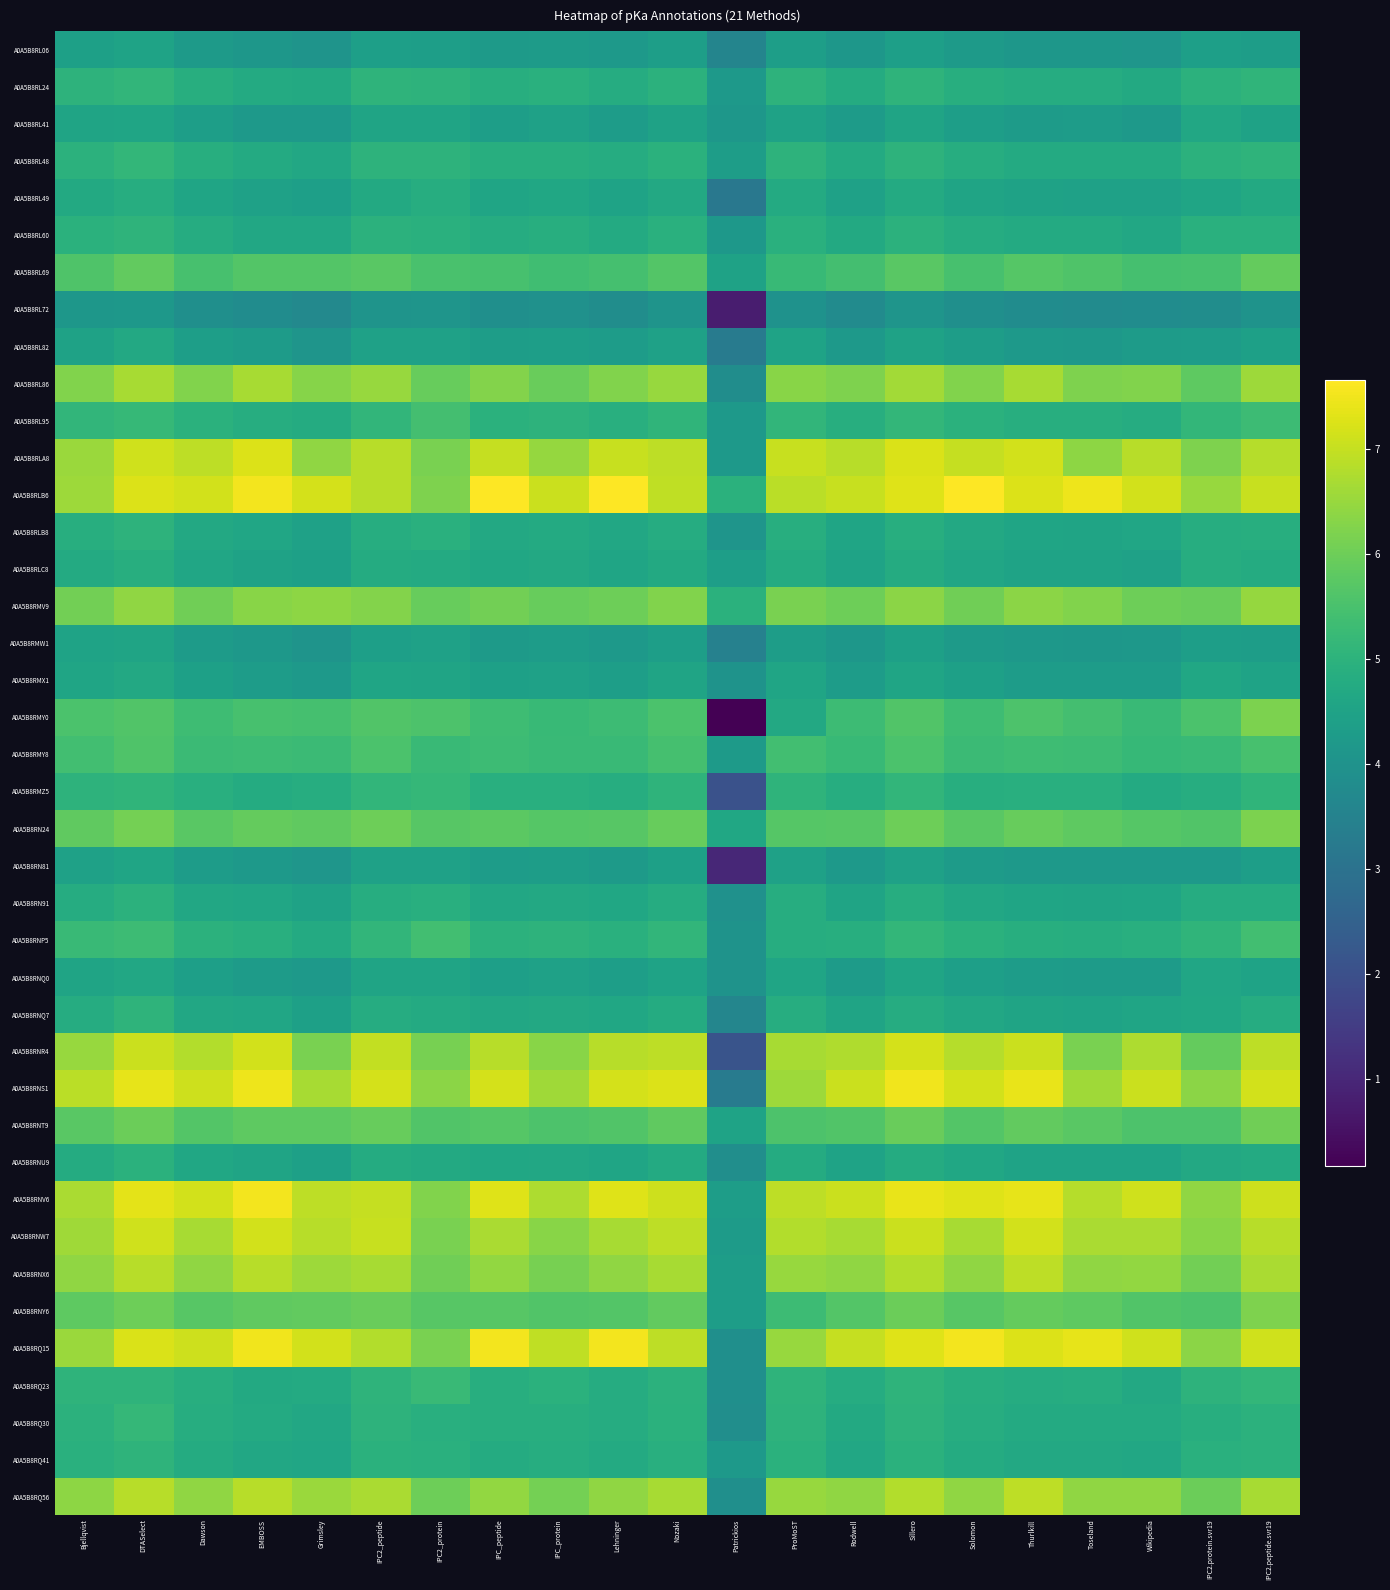

Reading left to right, what are all the values shown in this chart?

A0A5B8RL06: Bjellqvist=4.4	DTASelect=4.5	Dawson=4.2	EMBOSS=4.1	Grimsley=4.0	IPC2_peptide=4.4	IPC2_protein=4.4	IPC_peptide=4.2	IPC_protein=4.3	Lehninger=4.2	Nozaki=4.4	Patrickios=3.6	ProMoST=4.4	Rodwell=4.1	Sillero=4.4	Solomon=4.2	Thurlkill=4.1	Toseland=4.1	Wikipedia=4.1	IPC2.protein.svr19=4.4	IPC2.peptide.svr19=4.3
A0A5B8RL24: Bjellqvist=5.0	DTASelect=5.1	Dawson=4.9	EMBOSS=4.7	Grimsley=4.7	IPC2_peptide=5.0	IPC2_protein=5.0	IPC_peptide=4.9	IPC_protein=4.9	Lehninger=4.8	Nozaki=5.0	Patrickios=4.2	ProMoST=5.0	Rodwell=4.8	Sillero=5.1	Solomon=4.9	Thurlkill=4.8	Toseland=4.8	Wikipedia=4.7	IPC2.protein.svr19=5.0	IPC2.peptide.svr19=5.1
A0A5B8RL41: Bjellqvist=4.5	DTASelect=4.6	Dawson=4.4	EMBOSS=4.2	Grimsley=4.2	IPC2_peptide=4.5	IPC2_protein=4.5	IPC_peptide=4.4	IPC_protein=4.5	Lehninger=4.3	Nozaki=4.5	Patrickios=4.1	ProMoST=4.5	Rodwell=4.3	Sillero=4.5	Solomon=4.4	Thurlkill=4.3	Toseland=4.3	Wikipedia=4.2	IPC2.protein.svr19=4.7	IPC2.peptide.svr19=4.5
A0A5B8RL48: Bjellqvist=5.0	DTASelect=5.1	Dawson=4.9	EMBOSS=4.8	Grimsley=4.7	IPC2_peptide=5.0	IPC2_protein=5.0	IPC_peptide=4.9	IPC_protein=4.9	Lehninger=4.8	Nozaki=5.0	Patrickios=4.3	ProMoST=5.0	Rodwell=4.7	Sillero=5.0	Solomon=4.8	Thurlkill=4.8	Toseland=4.7	Wikipedia=4.7	IPC2.protein.svr19=5.0	IPC2.peptide.svr19=5.0
A0A5B8RL49: Bjellqvist=4.7	DTASelect=4.8	Dawson=4.6	EMBOSS=4.5	Grimsley=4.4	IPC2_peptide=4.7	IPC2_protein=4.8	IPC_peptide=4.6	IPC_protein=4.6	Lehninger=4.5	Nozaki=4.7	Patrickios=3.2	ProMoST=4.7	Rodwell=4.5	Sillero=4.7	Solomon=4.6	Thurlkill=4.5	Toseland=4.5	Wikipedia=4.4	IPC2.protein.svr19=4.6	IPC2.peptide.svr19=4.7
A0A5B8RL60: Bjellqvist=5.0	DTASelect=5.0	Dawson=4.8	EMBOSS=4.7	Grimsley=4.7	IPC2_peptide=5.0	IPC2_protein=4.9	IPC_peptide=4.8	IPC_protein=4.9	Lehninger=4.8	Nozaki=4.9	Patrickios=4.2	ProMoST=4.9	Rodwell=4.7	Sillero=5.0	Solomon=4.8	Thurlkill=4.7	Toseland=4.8	Wikipedia=4.6	IPC2.protein.svr19=4.9	IPC2.peptide.svr19=4.9
A0A5B8RL69: Bjellqvist=5.6	DTASelect=5.9	Dawson=5.5	EMBOSS=5.7	Grimsley=5.7	IPC2_peptide=5.8	IPC2_protein=5.5	IPC_peptide=5.5	IPC_protein=5.4	Lehninger=5.4	Nozaki=5.7	Patrickios=4.5	ProMoST=5.2	Rodwell=5.4	Sillero=5.8	Solomon=5.5	Thurlkill=5.7	Toseland=5.6	Wikipedia=5.4	IPC2.protein.svr19=5.5	IPC2.peptide.svr19=5.9
A0A5B8RL72: Bjellqvist=4.1	DTASelect=4.2	Dawson=3.9	EMBOSS=3.8	Grimsley=3.7	IPC2_peptide=4.0	IPC2_protein=4.1	IPC_peptide=3.9	IPC_protein=3.9	Lehninger=3.8	Nozaki=4.0	Patrickios=0.8	ProMoST=4.0	Rodwell=3.8	Sillero=4.1	Solomon=3.9	Thurlkill=3.8	Toseland=3.8	Wikipedia=3.8	IPC2.protein.svr19=3.8	IPC2.peptide.svr19=4.0
A0A5B8RL82: Bjellqvist=4.5	DTASelect=4.7	Dawson=4.4	EMBOSS=4.3	Grimsley=4.1	IPC2_peptide=4.5	IPC2_protein=4.4	IPC_peptide=4.3	IPC_protein=4.4	Lehninger=4.3	Nozaki=4.5	Patrickios=3.3	ProMoST=4.5	Rodwell=4.2	Sillero=4.5	Solomon=4.3	Thurlkill=4.2	Toseland=4.2	Wikipedia=4.3	IPC2.protein.svr19=4.3	IPC2.peptide.svr19=4.4
A0A5B8RL86: Bjellqvist=6.2	DTASelect=6.7	Dawson=6.2	EMBOSS=6.7	Grimsley=6.3	IPC2_peptide=6.5	IPC2_protein=5.9	IPC_peptide=6.3	IPC_protein=6.0	Lehninger=6.2	Nozaki=6.5	Patrickios=3.8	ProMoST=6.3	Rodwell=6.2	Sillero=6.6	Solomon=6.2	Thurlkill=6.7	Toseland=6.2	Wikipedia=6.2	IPC2.protein.svr19=5.8	IPC2.peptide.svr19=6.6
A0A5B8RL95: Bjellqvist=5.1	DTASelect=5.2	Dawson=5.0	EMBOSS=4.8	Grimsley=4.8	IPC2_peptide=5.1	IPC2_protein=5.4	IPC_peptide=5.0	IPC_protein=5.0	Lehninger=4.9	Nozaki=5.1	Patrickios=4.2	ProMoST=5.1	Rodwell=4.9	Sillero=5.1	Solomon=4.9	Thurlkill=4.9	Toseland=4.9	Wikipedia=4.8	IPC2.protein.svr19=5.1	IPC2.peptide.svr19=5.3
A0A5B8RLA8: Bjellqvist=6.5	DTASelect=7.1	Dawson=6.9	EMBOSS=7.2	Grimsley=6.4	IPC2_peptide=6.9	IPC2_protein=6.1	IPC_peptide=7.0	IPC_protein=6.5	Lehninger=7.0	Nozaki=6.9	Patrickios=4.2	ProMoST=7.0	Rodwell=6.9	Sillero=7.2	Solomon=7.0	Thurlkill=7.1	Toseland=6.4	Wikipedia=6.9	IPC2.protein.svr19=6.2	IPC2.peptide.svr19=6.8
A0A5B8RLB6: Bjellqvist=6.6	DTASelect=7.3	Dawson=7.1	EMBOSS=7.5	Grimsley=7.2	IPC2_peptide=6.9	IPC2_protein=6.2	IPC_peptide=7.7	IPC_protein=7.0	Lehninger=7.7	Nozaki=6.9	Patrickios=4.9	ProMoST=6.9	Rodwell=7.0	Sillero=7.3	Solomon=7.7	Thurlkill=7.3	Toseland=7.5	Wikipedia=7.1	IPC2.protein.svr19=6.5	IPC2.peptide.svr19=7.0
A0A5B8RLB8: Bjellqvist=4.9	DTASelect=5.0	Dawson=4.7	EMBOSS=4.6	Grimsley=4.5	IPC2_peptide=4.8	IPC2_protein=4.9	IPC_peptide=4.7	IPC_protein=4.7	Lehninger=4.6	Nozaki=4.8	Patrickios=4.1	ProMoST=4.9	Rodwell=4.6	Sillero=4.9	Solomon=4.7	Thurlkill=4.6	Toseland=4.6	Wikipedia=4.6	IPC2.protein.svr19=4.8	IPC2.peptide.svr19=4.9
A0A5B8RLC8: Bjellqvist=4.8	DTASelect=4.9	Dawson=4.6	EMBOSS=4.5	Grimsley=4.4	IPC2_peptide=4.8	IPC2_protein=4.7	IPC_peptide=4.6	IPC_protein=4.7	Lehninger=4.6	Nozaki=4.7	Patrickios=4.4	ProMoST=4.8	Rodwell=4.5	Sillero=4.8	Solomon=4.6	Thurlkill=4.5	Toseland=4.5	Wikipedia=4.5	IPC2.protein.svr19=4.8	IPC2.peptide.svr19=4.8
A0A5B8RMV9: Bjellqvist=6.1	DTASelect=6.4	Dawson=6.0	EMBOSS=6.3	Grimsley=6.4	IPC2_peptide=6.3	IPC2_protein=5.9	IPC_peptide=6.1	IPC_protein=5.9	Lehninger=6.0	Nozaki=6.2	Patrickios=5.0	ProMoST=6.2	Rodwell=6.0	Sillero=6.4	Solomon=6.0	Thurlkill=6.4	Toseland=6.2	Wikipedia=6.0	IPC2.protein.svr19=5.9	IPC2.peptide.svr19=6.5
A0A5B8RMW1: Bjellqvist=4.5	DTASelect=4.5	Dawson=4.3	EMBOSS=4.2	Grimsley=4.0	IPC2_peptide=4.4	IPC2_protein=4.5	IPC_peptide=4.3	IPC_protein=4.3	Lehninger=4.2	Nozaki=4.4	Patrickios=3.5	ProMoST=4.3	Rodwell=4.1	Sillero=4.4	Solomon=4.3	Thurlkill=4.2	Toseland=4.1	Wikipedia=4.2	IPC2.protein.svr19=4.4	IPC2.peptide.svr19=4.4
A0A5B8RMX1: Bjellqvist=4.6	DTASelect=4.7	Dawson=4.4	EMBOSS=4.3	Grimsley=4.2	IPC2_peptide=4.6	IPC2_protein=4.6	IPC_peptide=4.4	IPC_protein=4.5	Lehninger=4.4	Nozaki=4.5	Patrickios=4.0	ProMoST=4.6	Rodwell=4.3	Sillero=4.6	Solomon=4.4	Thurlkill=4.3	Toseland=4.3	Wikipedia=4.3	IPC2.protein.svr19=4.6	IPC2.peptide.svr19=4.5
A0A5B8RMY0: Bjellqvist=5.5	DTASelect=5.6	Dawson=5.3	EMBOSS=5.5	Grimsley=5.4	IPC2_peptide=5.6	IPC2_protein=5.6	IPC_peptide=5.3	IPC_protein=5.2	Lehninger=5.3	Nozaki=5.5	Patrickios=0.2	ProMoST=4.7	Rodwell=5.3	Sillero=5.6	Solomon=5.3	Thurlkill=5.6	Toseland=5.4	Wikipedia=5.3	IPC2.protein.svr19=5.5	IPC2.peptide.svr19=6.2
A0A5B8RMY8: Bjellqvist=5.4	DTASelect=5.6	Dawson=5.3	EMBOSS=5.3	Grimsley=5.3	IPC2_peptide=5.5	IPC2_protein=5.2	IPC_peptide=5.3	IPC_protein=5.2	Lehninger=5.2	Nozaki=5.4	Patrickios=4.3	ProMoST=5.4	Rodwell=5.2	Sillero=5.5	Solomon=5.3	Thurlkill=5.3	Toseland=5.3	Wikipedia=5.2	IPC2.protein.svr19=5.3	IPC2.peptide.svr19=5.5
A0A5B8RMZ5: Bjellqvist=5.0	DTASelect=5.1	Dawson=4.9	EMBOSS=4.8	Grimsley=4.8	IPC2_peptide=5.1	IPC2_protein=5.2	IPC_peptide=4.9	IPC_protein=4.9	Lehninger=4.8	Nozaki=5.0	Patrickios=2.1	ProMoST=5.0	Rodwell=4.8	Sillero=5.1	Solomon=4.9	Thurlkill=4.9	Toseland=4.9	Wikipedia=4.7	IPC2.protein.svr19=4.8	IPC2.peptide.svr19=5.1
A0A5B8RN24: Bjellqvist=5.8	DTASelect=6.1	Dawson=5.8	EMBOSS=5.9	Grimsley=5.8	IPC2_peptide=6.0	IPC2_protein=5.7	IPC_peptide=5.8	IPC_protein=5.7	Lehninger=5.7	Nozaki=5.9	Patrickios=4.6	ProMoST=5.7	Rodwell=5.7	Sillero=6.0	Solomon=5.8	Thurlkill=5.9	Toseland=5.8	Wikipedia=5.7	IPC2.protein.svr19=5.6	IPC2.peptide.svr19=6.2
A0A5B8RN81: Bjellqvist=4.5	DTASelect=4.6	Dawson=4.3	EMBOSS=4.2	Grimsley=4.1	IPC2_peptide=4.4	IPC2_protein=4.5	IPC_peptide=4.3	IPC_protein=4.3	Lehninger=4.3	Nozaki=4.4	Patrickios=1.0	ProMoST=4.5	Rodwell=4.2	Sillero=4.5	Solomon=4.3	Thurlkill=4.2	Toseland=4.2	Wikipedia=4.2	IPC2.protein.svr19=4.2	IPC2.peptide.svr19=4.4
A0A5B8RN91: Bjellqvist=4.8	DTASelect=5.0	Dawson=4.7	EMBOSS=4.6	Grimsley=4.5	IPC2_peptide=4.8	IPC2_protein=4.9	IPC_peptide=4.7	IPC_protein=4.7	Lehninger=4.6	Nozaki=4.8	Patrickios=4.0	ProMoST=4.8	Rodwell=4.6	Sillero=4.8	Solomon=4.7	Thurlkill=4.6	Toseland=4.6	Wikipedia=4.6	IPC2.protein.svr19=4.8	IPC2.peptide.svr19=4.8
A0A5B8RNP5: Bjellqvist=5.2	DTASelect=5.3	Dawson=5.0	EMBOSS=4.9	Grimsley=4.7	IPC2_peptide=5.1	IPC2_protein=5.4	IPC_peptide=5.0	IPC_protein=5.0	Lehninger=4.9	Nozaki=5.1	Patrickios=4.0	ProMoST=4.8	Rodwell=4.9	Sillero=5.1	Solomon=5.0	Thurlkill=4.9	Toseland=4.8	Wikipedia=4.9	IPC2.protein.svr19=5.1	IPC2.peptide.svr19=5.4
A0A5B8RNQ0: Bjellqvist=4.6	DTASelect=4.7	Dawson=4.4	EMBOSS=4.3	Grimsley=4.2	IPC2_peptide=4.6	IPC2_protein=4.5	IPC_peptide=4.4	IPC_protein=4.5	Lehninger=4.4	Nozaki=4.5	Patrickios=4.0	ProMoST=4.6	Rodwell=4.3	Sillero=4.6	Solomon=4.4	Thurlkill=4.3	Toseland=4.3	Wikipedia=4.3	IPC2.protein.svr19=4.6	IPC2.peptide.svr19=4.5
A0A5B8RNQ7: Bjellqvist=4.8	DTASelect=5.0	Dawson=4.7	EMBOSS=4.6	Grimsley=4.4	IPC2_peptide=4.8	IPC2_protein=4.7	IPC_peptide=4.7	IPC_protein=4.7	Lehninger=4.6	Nozaki=4.8	Patrickios=3.6	ProMoST=4.8	Rodwell=4.5	Sillero=4.8	Solomon=4.7	Thurlkill=4.5	Toseland=4.5	Wikipedia=4.6	IPC2.protein.svr19=4.6	IPC2.peptide.svr19=4.8
A0A5B8RNR4: Bjellqvist=6.5	DTASelect=7.0	Dawson=6.8	EMBOSS=7.1	Grimsley=6.2	IPC2_peptide=7.0	IPC2_protein=6.1	IPC_peptide=6.9	IPC_protein=6.3	Lehninger=6.9	Nozaki=6.9	Patrickios=2.1	ProMoST=6.7	Rodwell=6.8	Sillero=7.2	Solomon=6.8	Thurlkill=7.1	Toseland=6.2	Wikipedia=6.7	IPC2.protein.svr19=5.9	IPC2.peptide.svr19=6.9
A0A5B8RNS1: Bjellqvist=6.9	DTASelect=7.4	Dawson=7.1	EMBOSS=7.5	Grimsley=6.7	IPC2_peptide=7.2	IPC2_protein=6.4	IPC_peptide=7.2	IPC_protein=6.6	Lehninger=7.2	Nozaki=7.3	Patrickios=3.3	ProMoST=6.5	Rodwell=7.1	Sillero=7.5	Solomon=7.1	Thurlkill=7.4	Toseland=6.6	Wikipedia=7.1	IPC2.protein.svr19=6.4	IPC2.peptide.svr19=7.1
A0A5B8RNT9: Bjellqvist=5.8	DTASelect=6.0	Dawson=5.7	EMBOSS=5.8	Grimsley=5.8	IPC2_peptide=5.9	IPC2_protein=5.6	IPC_peptide=5.7	IPC_protein=5.6	Lehninger=5.6	Nozaki=5.8	Patrickios=4.5	ProMoST=5.6	Rodwell=5.6	Sillero=5.9	Solomon=5.7	Thurlkill=5.9	Toseland=5.8	Wikipedia=5.6	IPC2.protein.svr19=5.6	IPC2.peptide.svr19=6.0
A0A5B8RNU9: Bjellqvist=4.8	DTASelect=4.9	Dawson=4.6	EMBOSS=4.5	Grimsley=4.4	IPC2_peptide=4.8	IPC2_protein=4.7	IPC_peptide=4.6	IPC_protein=4.7	Lehninger=4.6	Nozaki=4.7	Patrickios=3.9	ProMoST=4.8	Rodwell=4.5	Sillero=4.8	Solomon=4.6	Thurlkill=4.5	Toseland=4.5	Wikipedia=4.5	IPC2.protein.svr19=4.7	IPC2.peptide.svr19=4.8
A0A5B8RNV6: Bjellqvist=6.7	DTASelect=7.3	Dawson=7.1	EMBOSS=7.5	Grimsley=6.9	IPC2_peptide=7.0	IPC2_protein=6.2	IPC_peptide=7.3	IPC_protein=6.8	Lehninger=7.3	Nozaki=7.1	Patrickios=4.3	ProMoST=6.9	Rodwell=7.1	Sillero=7.4	Solomon=7.3	Thurlkill=7.4	Toseland=6.8	Wikipedia=7.1	IPC2.protein.svr19=6.4	IPC2.peptide.svr19=7.1
A0A5B8RNW7: Bjellqvist=6.6	DTASelect=7.1	Dawson=6.7	EMBOSS=7.1	Grimsley=6.9	IPC2_peptide=7.0	IPC2_protein=6.2	IPC_peptide=6.7	IPC_protein=6.3	Lehninger=6.7	Nozaki=6.9	Patrickios=4.3	ProMoST=6.8	Rodwell=6.7	Sillero=7.1	Solomon=6.7	Thurlkill=7.1	Toseland=6.7	Wikipedia=6.7	IPC2.protein.svr19=6.3	IPC2.peptide.svr19=6.9
A0A5B8RNX6: Bjellqvist=6.4	DTASelect=6.9	Dawson=6.4	EMBOSS=6.9	Grimsley=6.5	IPC2_peptide=6.7	IPC2_protein=6.0	IPC_peptide=6.4	IPC_protein=6.1	Lehninger=6.4	Nozaki=6.7	Patrickios=4.3	ProMoST=6.5	Rodwell=6.4	Sillero=6.8	Solomon=6.4	Thurlkill=6.9	Toseland=6.4	Wikipedia=6.4	IPC2.protein.svr19=6.1	IPC2.peptide.svr19=6.7
A0A5B8RNY6: Bjellqvist=5.8	DTASelect=6.0	Dawson=5.7	EMBOSS=5.8	Grimsley=5.9	IPC2_peptide=6.0	IPC2_protein=5.7	IPC_peptide=5.7	IPC_protein=5.6	Lehninger=5.7	Nozaki=5.9	Patrickios=4.3	ProMoST=5.3	Rodwell=5.7	Sillero=6.0	Solomon=5.7	Thurlkill=5.9	Toseland=5.8	Wikipedia=5.6	IPC2.protein.svr19=5.6	IPC2.peptide.svr19=6.2
A0A5B8RQ15: Bjellqvist=6.5	DTASelect=7.2	Dawson=7.1	EMBOSS=7.5	Grimsley=7.1	IPC2_peptide=6.8	IPC2_protein=6.1	IPC_peptide=7.5	IPC_protein=7.0	Lehninger=7.5	Nozaki=6.9	Patrickios=3.9	ProMoST=6.5	Rodwell=7.0	Sillero=7.3	Solomon=7.5	Thurlkill=7.2	Toseland=7.4	Wikipedia=7.1	IPC2.protein.svr19=6.4	IPC2.peptide.svr19=7.1
A0A5B8RQ23: Bjellqvist=5.0	DTASelect=5.1	Dawson=4.9	EMBOSS=4.7	Grimsley=4.7	IPC2_peptide=5.1	IPC2_protein=5.2	IPC_peptide=4.9	IPC_protein=5.0	Lehninger=4.8	Nozaki=5.0	Patrickios=3.9	ProMoST=5.0	Rodwell=4.8	Sillero=5.1	Solomon=4.9	Thurlkill=4.8	Toseland=4.8	Wikipedia=4.7	IPC2.protein.svr19=5.0	IPC2.peptide.svr19=5.1
A0A5B8RQ30: Bjellqvist=5.0	DTASelect=5.2	Dawson=4.8	EMBOSS=4.7	Grimsley=4.6	IPC2_peptide=5.0	IPC2_protein=4.9	IPC_peptide=4.9	IPC_protein=4.9	Lehninger=4.8	Nozaki=5.0	Patrickios=3.9	ProMoST=5.0	Rodwell=4.7	Sillero=5.0	Solomon=4.8	Thurlkill=4.7	Toseland=4.7	Wikipedia=4.7	IPC2.protein.svr19=4.9	IPC2.peptide.svr19=5.0
A0A5B8RQ41: Bjellqvist=4.9	DTASelect=5.0	Dawson=4.8	EMBOSS=4.7	Grimsley=4.6	IPC2_peptide=4.9	IPC2_protein=4.9	IPC_peptide=4.8	IPC_protein=4.8	Lehninger=4.7	Nozaki=4.9	Patrickios=4.2	ProMoST=4.9	Rodwell=4.7	Sillero=5.0	Solomon=4.8	Thurlkill=4.7	Toseland=4.7	Wikipedia=4.6	IPC2.protein.svr19=4.9	IPC2.peptide.svr19=5.0
A0A5B8RQ56: Bjellqvist=6.4	DTASelect=6.9	Dawson=6.4	EMBOSS=6.9	Grimsley=6.5	IPC2_peptide=6.7	IPC2_protein=6.0	IPC_peptide=6.4	IPC_protein=6.1	Lehninger=6.4	Nozaki=6.7	Patrickios=3.9	ProMoST=6.5	Rodwell=6.4	Sillero=6.8	Solomon=6.4	Thurlkill=6.9	Toseland=6.4	Wikipedia=6.4	IPC2.protein.svr19=6.0	IPC2.peptide.svr19=6.7